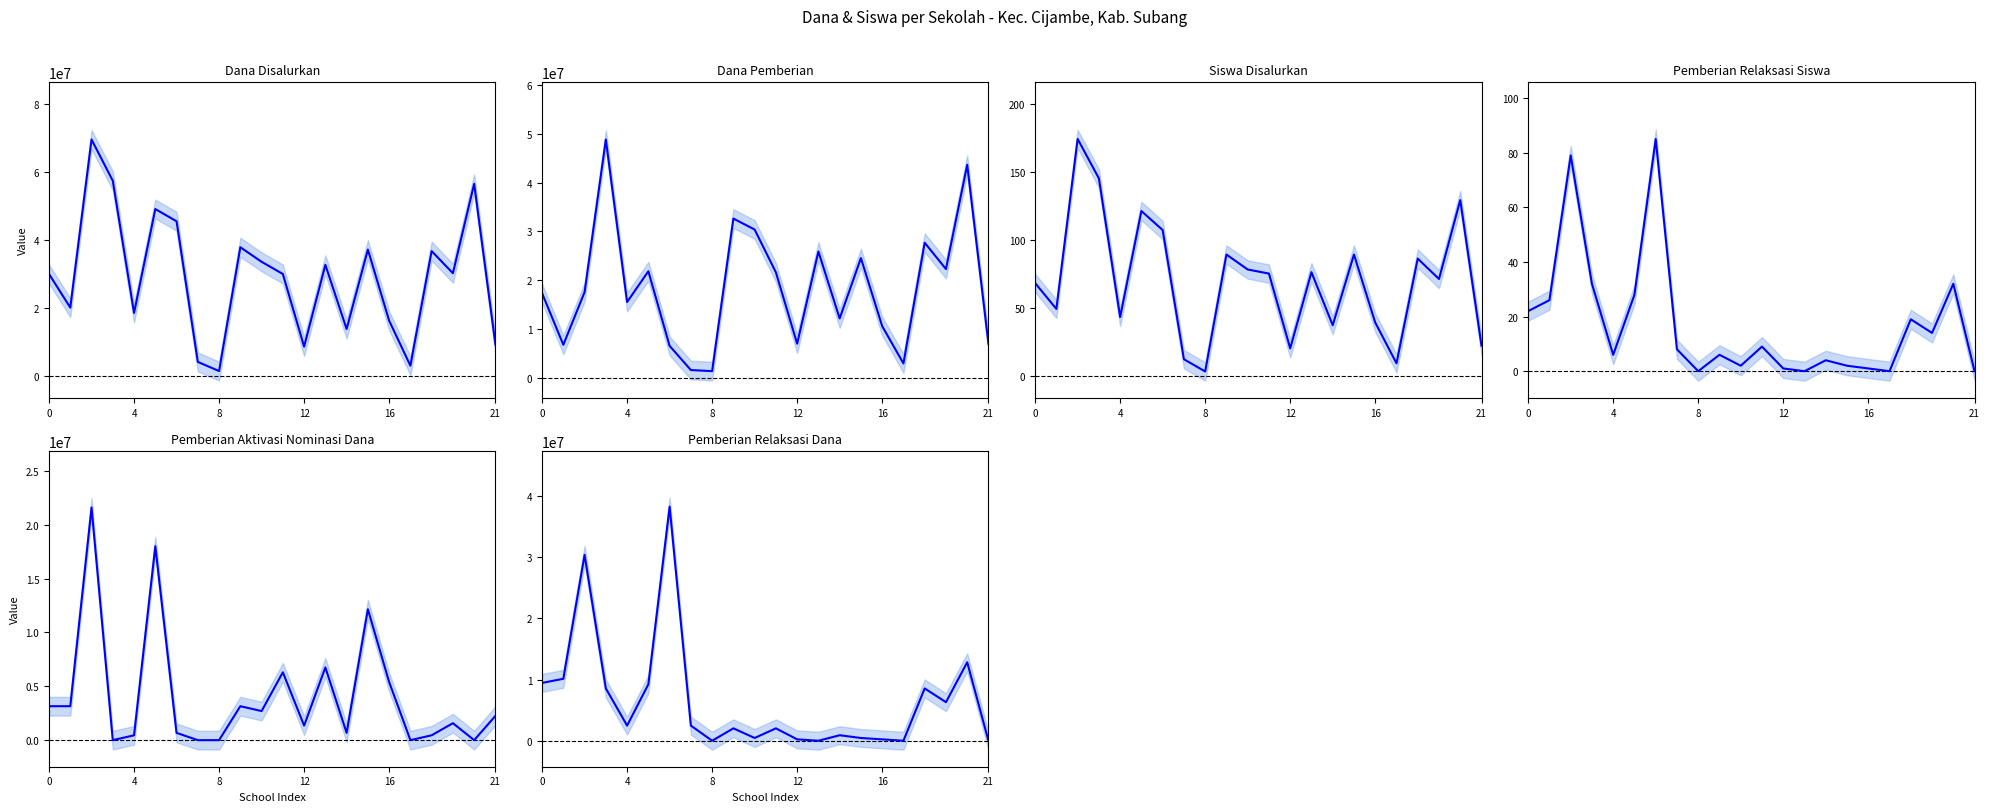

True or false: Pemberian Relaksasi Siswa and Siswa Disalurkan intersect in this chart.

False